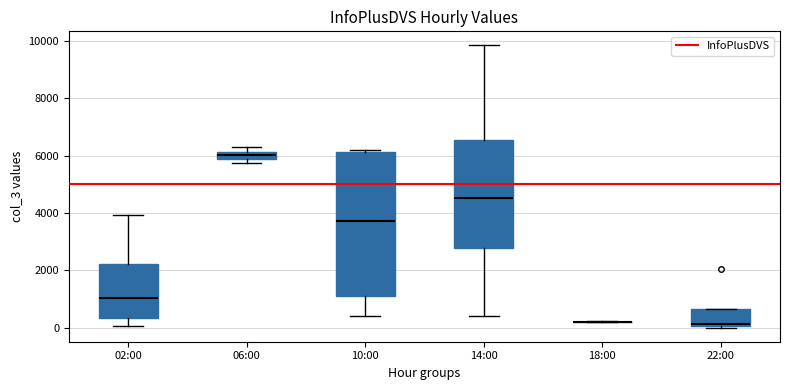

Where is the lower edge of the box for 06:00 on the y-axis? The values are not printed on the chart, so give them approximately, as read against the axis.

5800